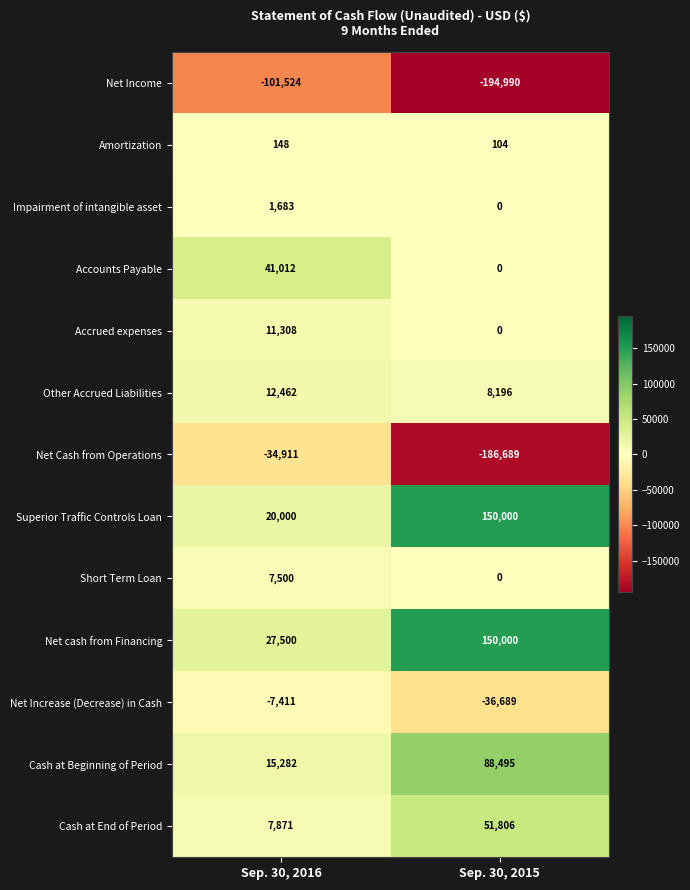

The Short Term Loan series shows 3942 at Sep. 30, 2016. True or false?

False